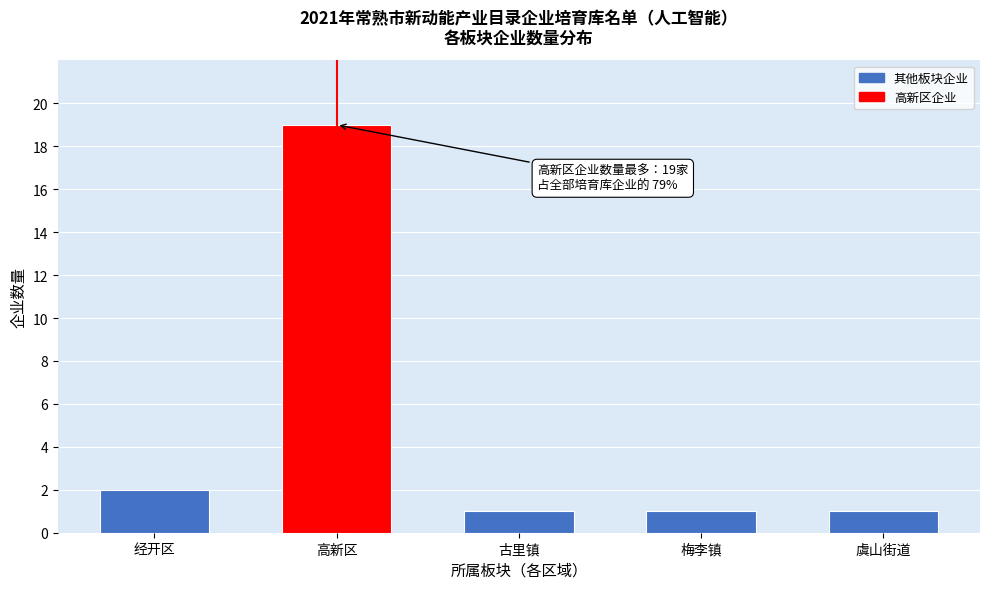

Reading left to right, what are all the values shown in this chart?

2	19	1	1	1